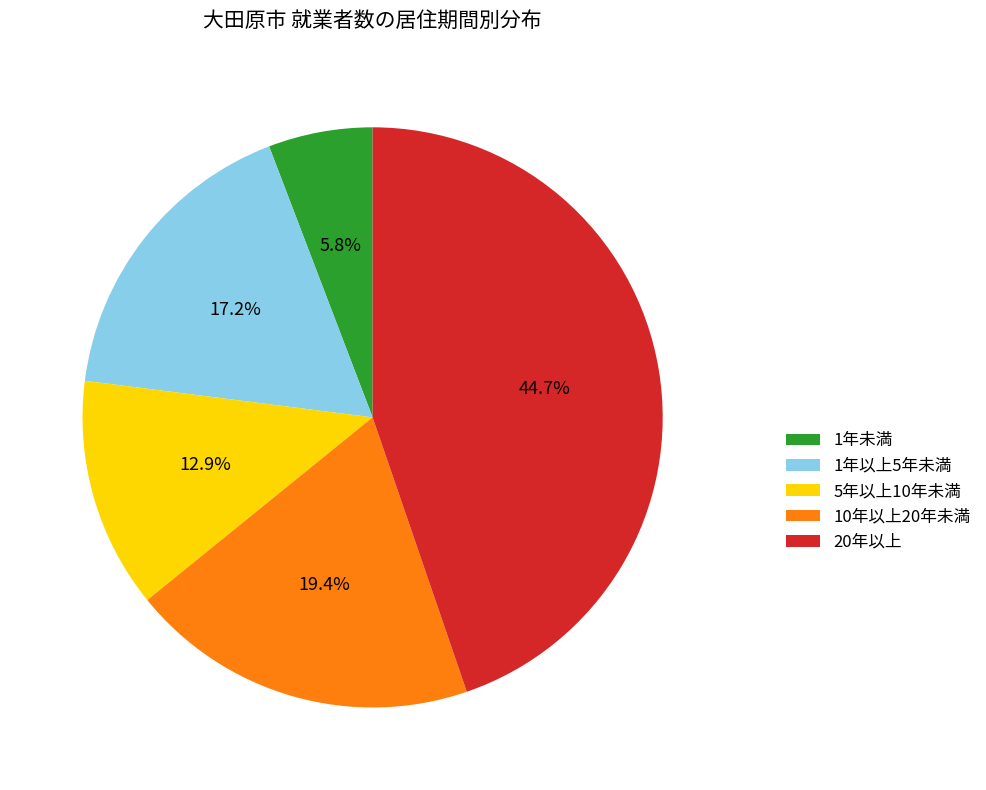

What percentage is the 10年以上20年未満 slice, to the nearest percent?

19%